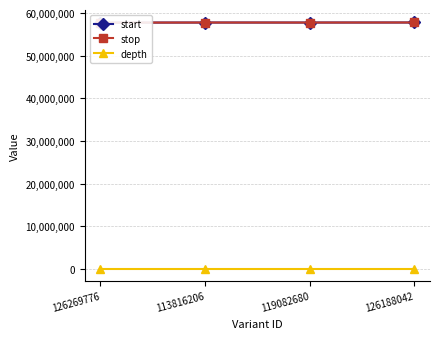

True or false: depth and start cross at least once.

False